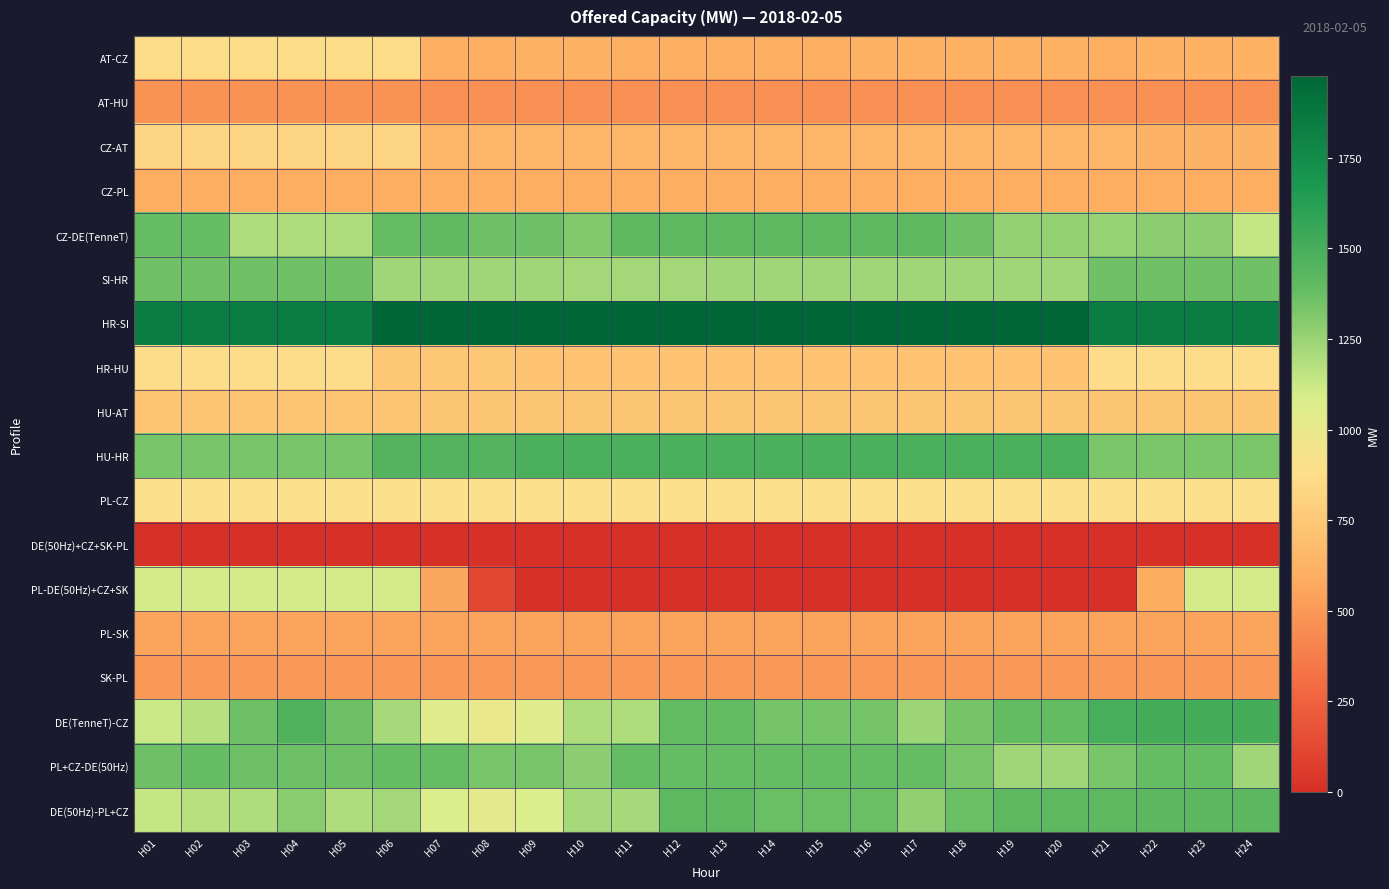

Reading left to right, extract all data points from this chart.

AT-CZ: H01=870	H02=870	H03=870	H04=870	H05=870	H06=870	H07=608	H08=608	H09=613	H10=613	H11=608	H12=608	H13=608	H14=608	H15=608	H16=613	H17=613	H18=613	H19=613	H20=613	H21=608	H22=620	H23=620	H24=620
AT-HU: H01=471	H02=471	H03=471	H04=471	H05=471	H06=471	H07=461	H08=461	H09=461	H10=461	H11=461	H12=461	H13=461	H14=461	H15=461	H16=461	H17=461	H18=461	H19=461	H20=461	H21=461	H22=461	H23=461	H24=461
CZ-AT: H01=830	H02=830	H03=830	H04=830	H05=830	H06=830	H07=642	H08=642	H09=637	H10=637	H11=642	H12=642	H13=642	H14=642	H15=642	H16=637	H17=637	H18=637	H19=637	H20=637	H21=642	H22=630	H23=630	H24=630
CZ-PL: H01=600	H02=600	H03=600	H04=600	H05=600	H06=600	H07=600	H08=600	H09=600	H10=600	H11=600	H12=600	H13=600	H14=600	H15=600	H16=600	H17=600	H18=600	H19=600	H20=600	H21=600	H22=600	H23=600	H24=600
CZ-DE(TenneT): H01=1380	H02=1380	H03=1190	H04=1190	H05=1190	H06=1388	H07=1403	H08=1353	H09=1358	H10=1308	H11=1408	H12=1408	H13=1408	H14=1408	H15=1408	H16=1408	H17=1408	H18=1358	H19=1258	H20=1258	H21=1253	H22=1288	H23=1288	H24=1138
SI-HR: H01=1357	H02=1357	H03=1357	H04=1357	H05=1357	H06=1227	H07=1227	H08=1227	H09=1227	H10=1225	H11=1225	H12=1226	H13=1227	H14=1227	H15=1227	H16=1227	H17=1227	H18=1227	H19=1227	H20=1227	H21=1357	H22=1357	H23=1357	H24=1357
HR-SI: H01=1843	H02=1843	H03=1843	H04=1843	H05=1843	H06=1973	H07=1973	H08=1973	H09=1973	H10=1975	H11=1975	H12=1974	H13=1973	H14=1973	H15=1973	H16=1973	H17=1973	H18=1973	H19=1973	H20=1973	H21=1843	H22=1843	H23=1843	H24=1843
HR-HU: H01=872	H02=872	H03=872	H04=872	H05=872	H06=742	H07=742	H08=742	H09=712	H10=712	H11=712	H12=712	H13=712	H14=712	H15=712	H16=712	H17=712	H18=712	H19=712	H20=712	H21=877	H22=877	H23=877	H24=877
HU-AT: H01=729	H02=729	H03=729	H04=729	H05=729	H06=729	H07=739	H08=739	H09=739	H10=739	H11=739	H12=739	H13=739	H14=739	H15=739	H16=739	H17=739	H18=739	H19=739	H20=739	H21=739	H22=739	H23=739	H24=739
HU-HR: H01=1328	H02=1328	H03=1328	H04=1328	H05=1328	H06=1458	H07=1458	H08=1458	H09=1488	H10=1488	H11=1488	H12=1488	H13=1488	H14=1488	H15=1488	H16=1488	H17=1488	H18=1488	H19=1488	H20=1488	H21=1323	H22=1323	H23=1323	H24=1323
PL-CZ: H01=900	H02=900	H03=900	H04=900	H05=900	H06=900	H07=900	H08=900	H09=900	H10=900	H11=900	H12=900	H13=900	H14=900	H15=900	H16=900	H17=900	H18=900	H19=900	H20=900	H21=900	H22=900	H23=900	H24=900
DE(50Hz)+CZ+SK-PL: H01=0	H02=0	H03=0	H04=0	H05=0	H06=0	H07=0	H08=0	H09=0	H10=0	H11=0	H12=0	H13=0	H14=0	H15=0	H16=0	H17=0	H18=0	H19=0	H20=0	H21=0	H22=0	H23=0	H24=0
PL-DE(50Hz)+CZ+SK: H01=1100	H02=1100	H03=1100	H04=1100	H05=1100	H06=1100	H07=559	H08=118	H09=0	H10=0	H11=0	H12=0	H13=0	H14=0	H15=0	H16=0	H17=0	H18=0	H19=0	H20=0	H21=0	H22=592	H23=1100	H24=1100
PL-SK: H01=550	H02=550	H03=550	H04=550	H05=550	H06=550	H07=550	H08=550	H09=550	H10=550	H11=550	H12=550	H13=550	H14=550	H15=550	H16=550	H17=550	H18=550	H19=550	H20=550	H21=550	H22=550	H23=550	H24=550
SK-PL: H01=500	H02=500	H03=500	H04=500	H05=500	H06=500	H07=500	H08=500	H09=500	H10=500	H11=500	H12=500	H13=500	H14=500	H15=500	H16=500	H17=500	H18=500	H19=500	H20=500	H21=500	H22=500	H23=500	H24=500
DE(TenneT)-CZ: H01=1120	H02=1170	H03=1360	H04=1460	H05=1360	H06=1212	H07=1047	H08=997	H09=1042	H10=1192	H11=1192	H12=1392	H13=1392	H14=1342	H15=1342	H16=1342	H17=1242	H18=1342	H19=1392	H20=1392	H21=1497	H22=1512	H23=1512	H24=1512
PL+CZ-DE(50Hz): H01=1360	H02=1380	H03=1360	H04=1360	H05=1360	H06=1380	H07=1383	H08=1333	H09=1333	H10=1283	H11=1383	H12=1383	H13=1383	H14=1383	H15=1383	H16=1383	H17=1383	H18=1333	H19=1233	H20=1233	H21=1333	H22=1380	H23=1380	H24=1230
DE(50Hz)-PL+CZ: H01=1140	H02=1170	H03=1190	H04=1290	H05=1190	H06=1220	H07=1067	H08=1017	H09=1067	H10=1217	H11=1217	H12=1417	H13=1417	H14=1367	H15=1367	H16=1367	H17=1267	H18=1367	H19=1417	H20=1417	H21=1417	H22=1420	H23=1420	H24=1420